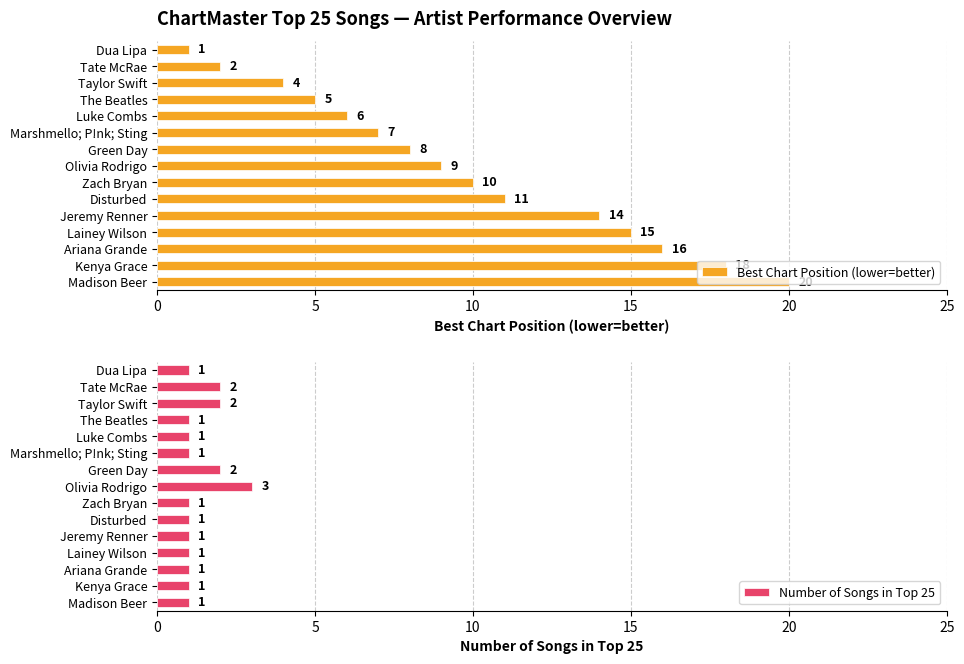

How many Number of Songs in Top 25 values are between 1 and 2?

14